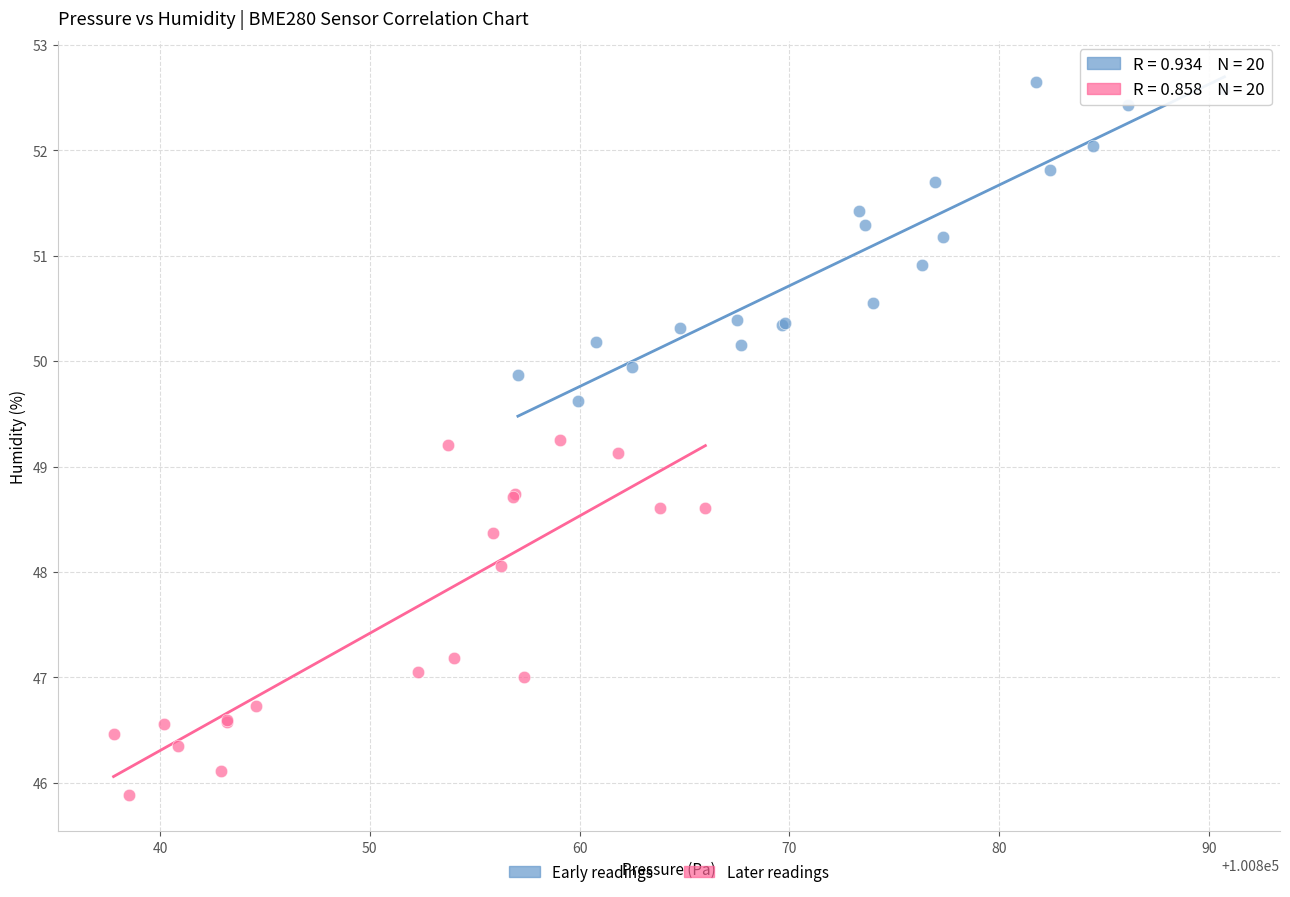

Which series contains the lowest Y value?

Later readings